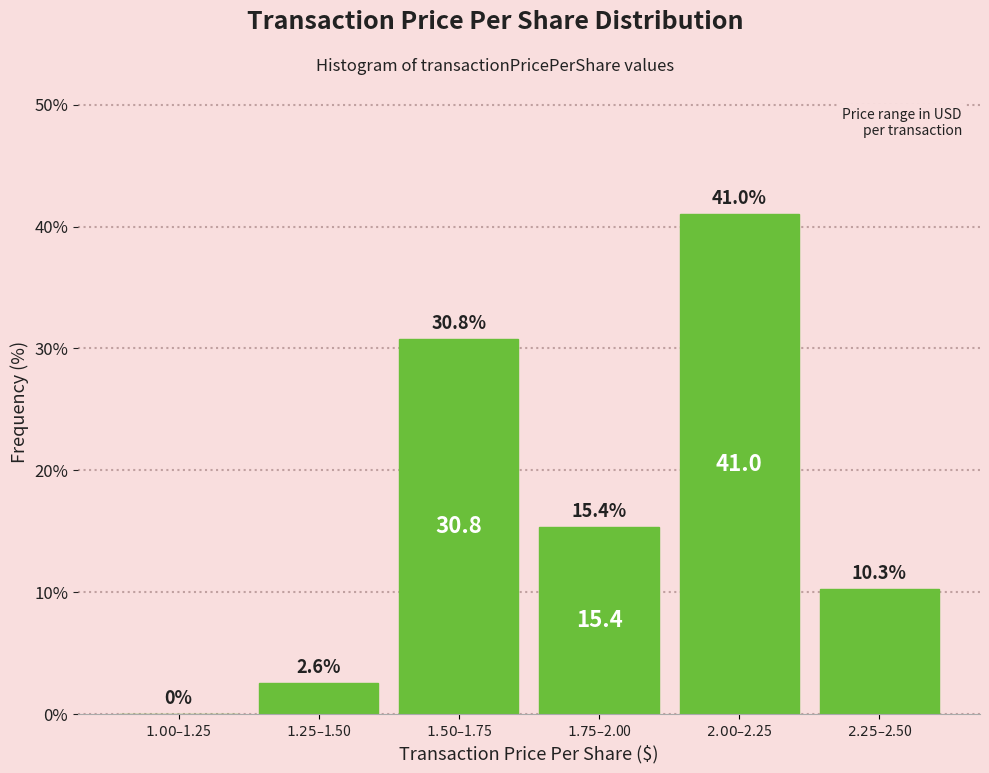

What is the maximum value shown in the chart?

41.0